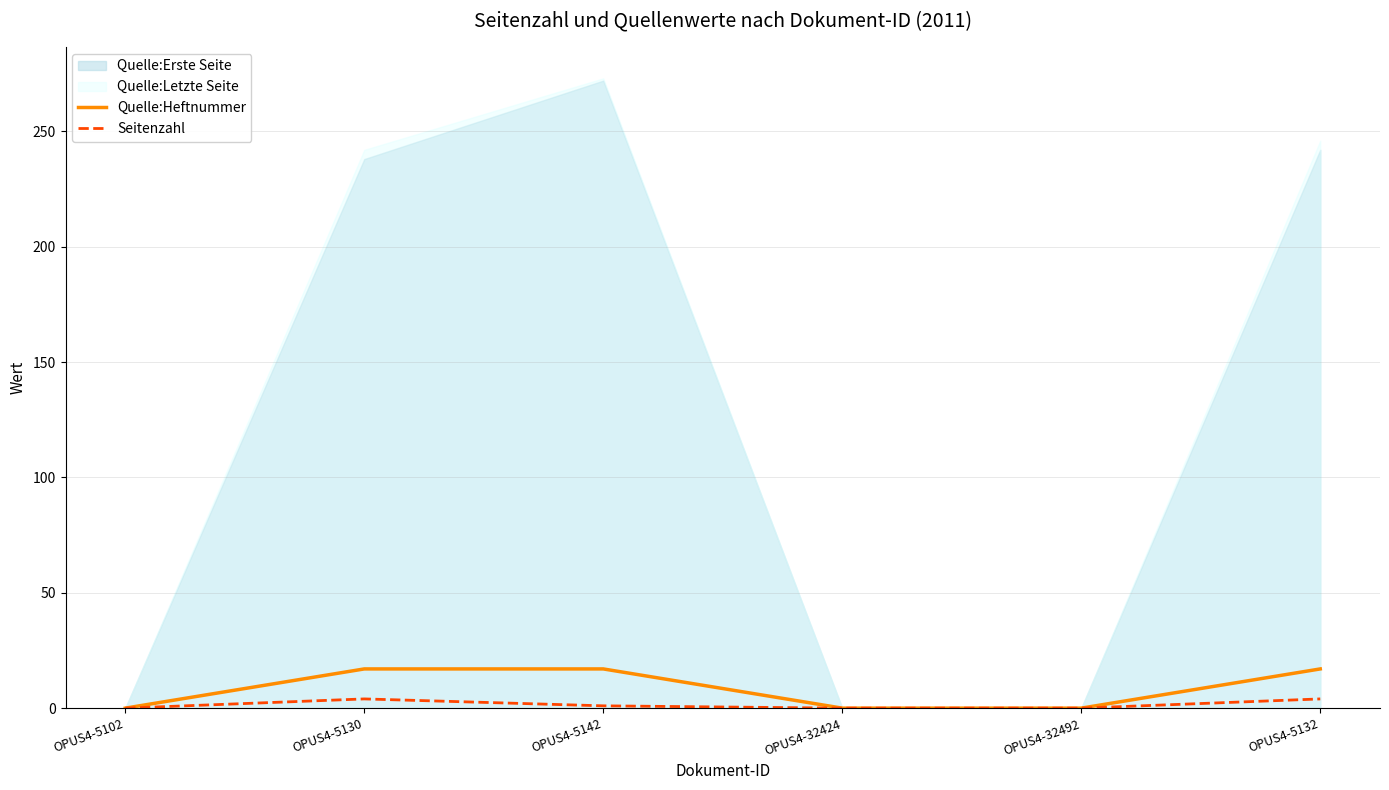

What is the label of the 3rd point from the left?

OPUS4-5142